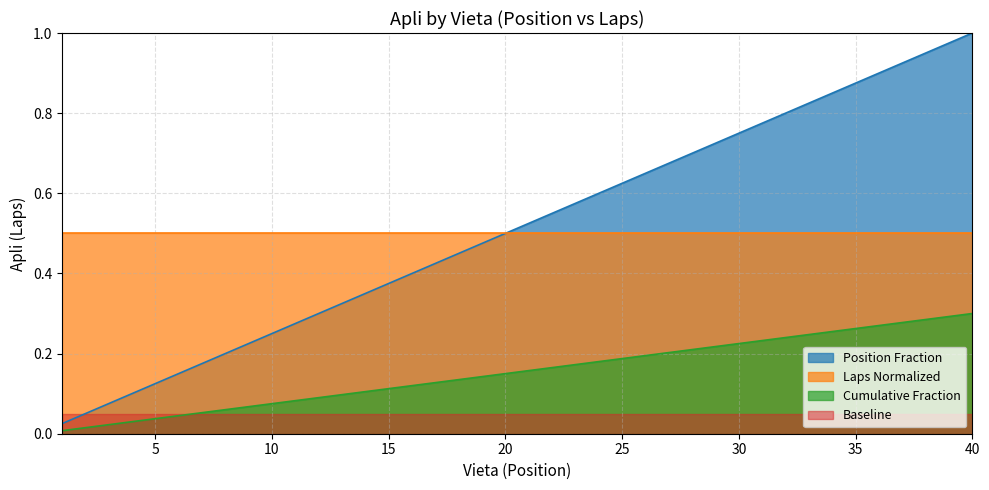

The chart shows a value of 0.2 at 12. True or false?

False